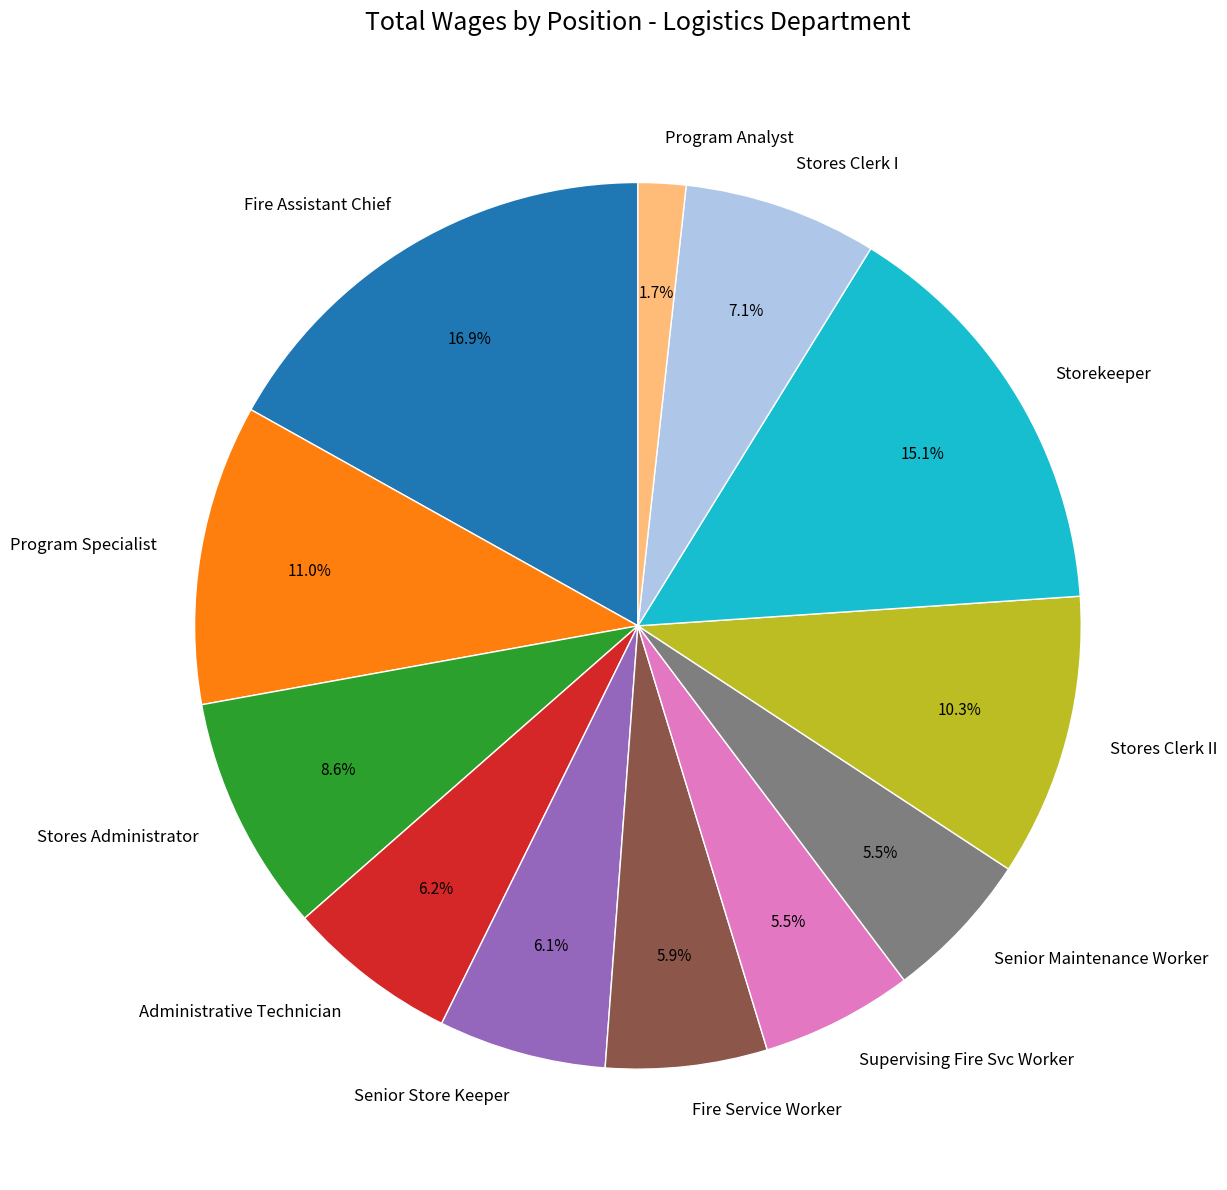

To the nearest percent, what is the difference between the Stores Administrator and Fire Service Worker slice percentages?

3%